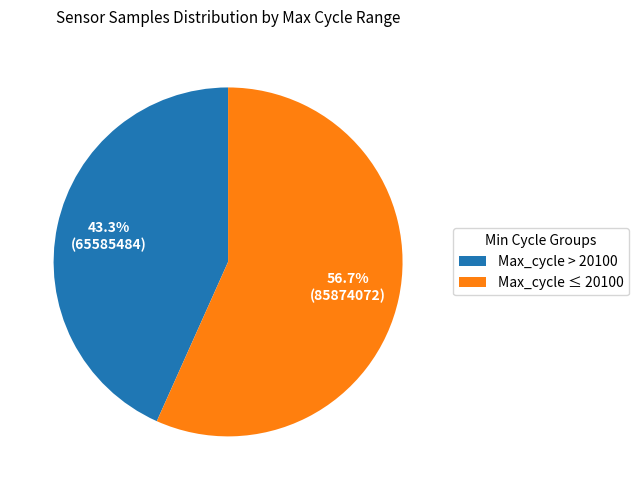

Is the sum of Max_cycle ≤ 20100 and Max_cycle > 20100 greater than half?

Yes